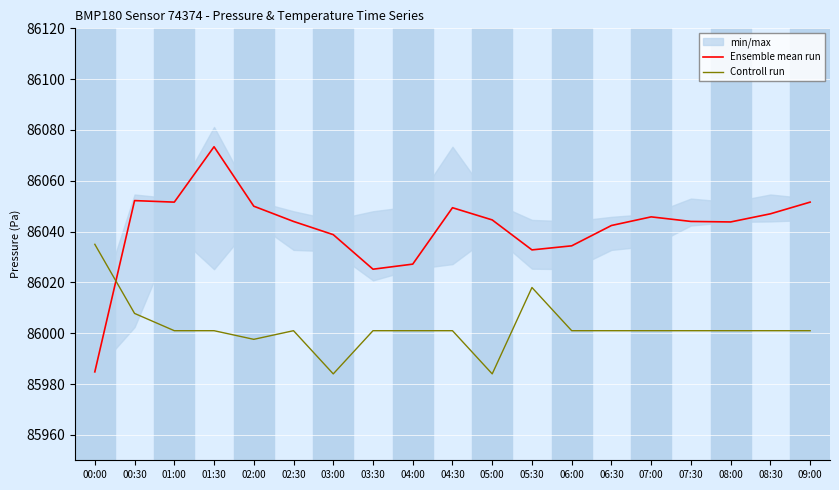

Reading left to right, transcribe all the data shown in this chart.

Ensemble mean run: 85984.8	86052.2	86051.6	86073.4	86050.0	86044.0	86038.8	86025.2	86027.2	86049.4	86044.6	86032.8	86034.4	86042.4	86045.8	86044.0	86043.8	86047.0	86051.6
Controll run: 86035.0	86007.8	86001.0	86001.0	85997.6	86001.0	85984.0	86001.0	86001.0	86001.0	85984.0	86018.0	86001.0	86001.0	86001.0	86001.0	86001.0	86001.0	86001.0